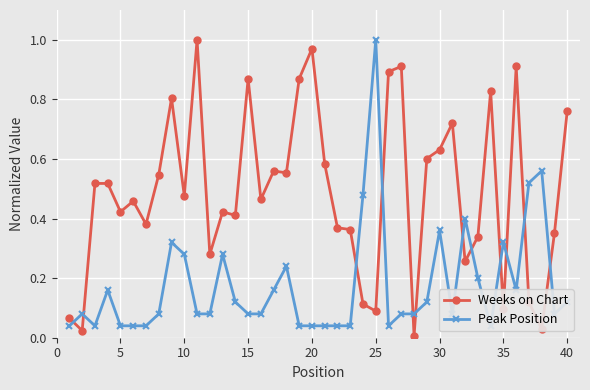

True or false: Weeks on Chart has more than 0 interior local peaks.

True